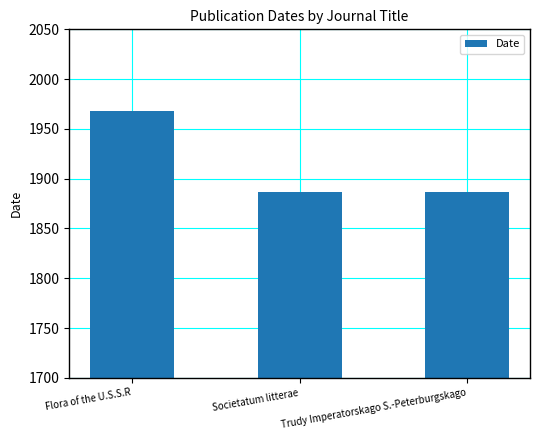

Does the chart contain any negative values?

No